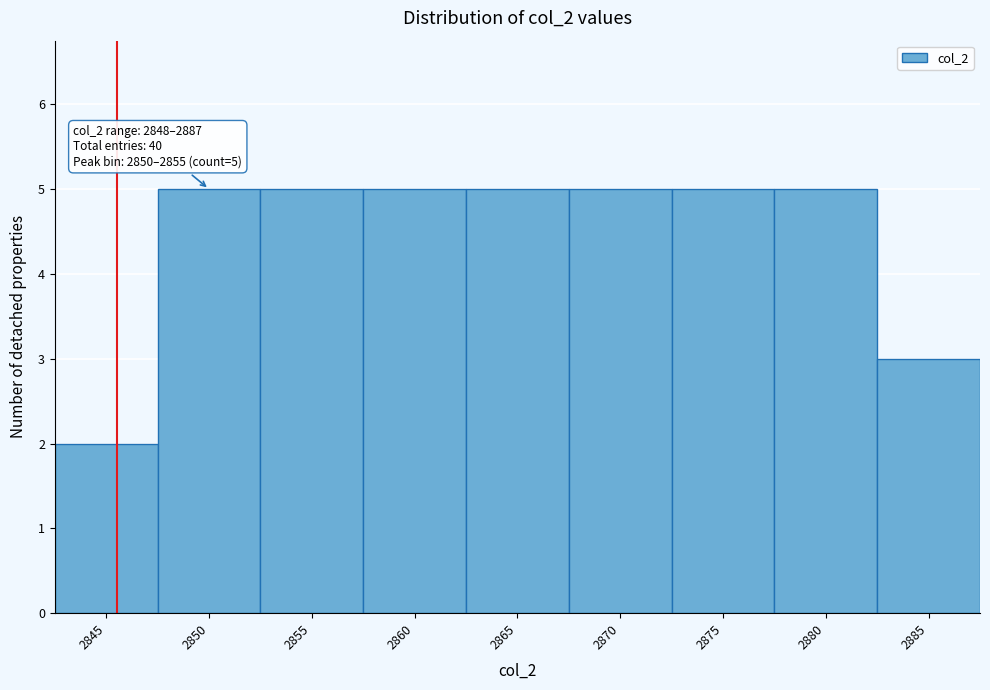

Reading right to left, what are all the values shown in this chart?

2885=3	2880=5	2875=5	2870=5	2865=5	2860=5	2855=5	2850=5	2845=2